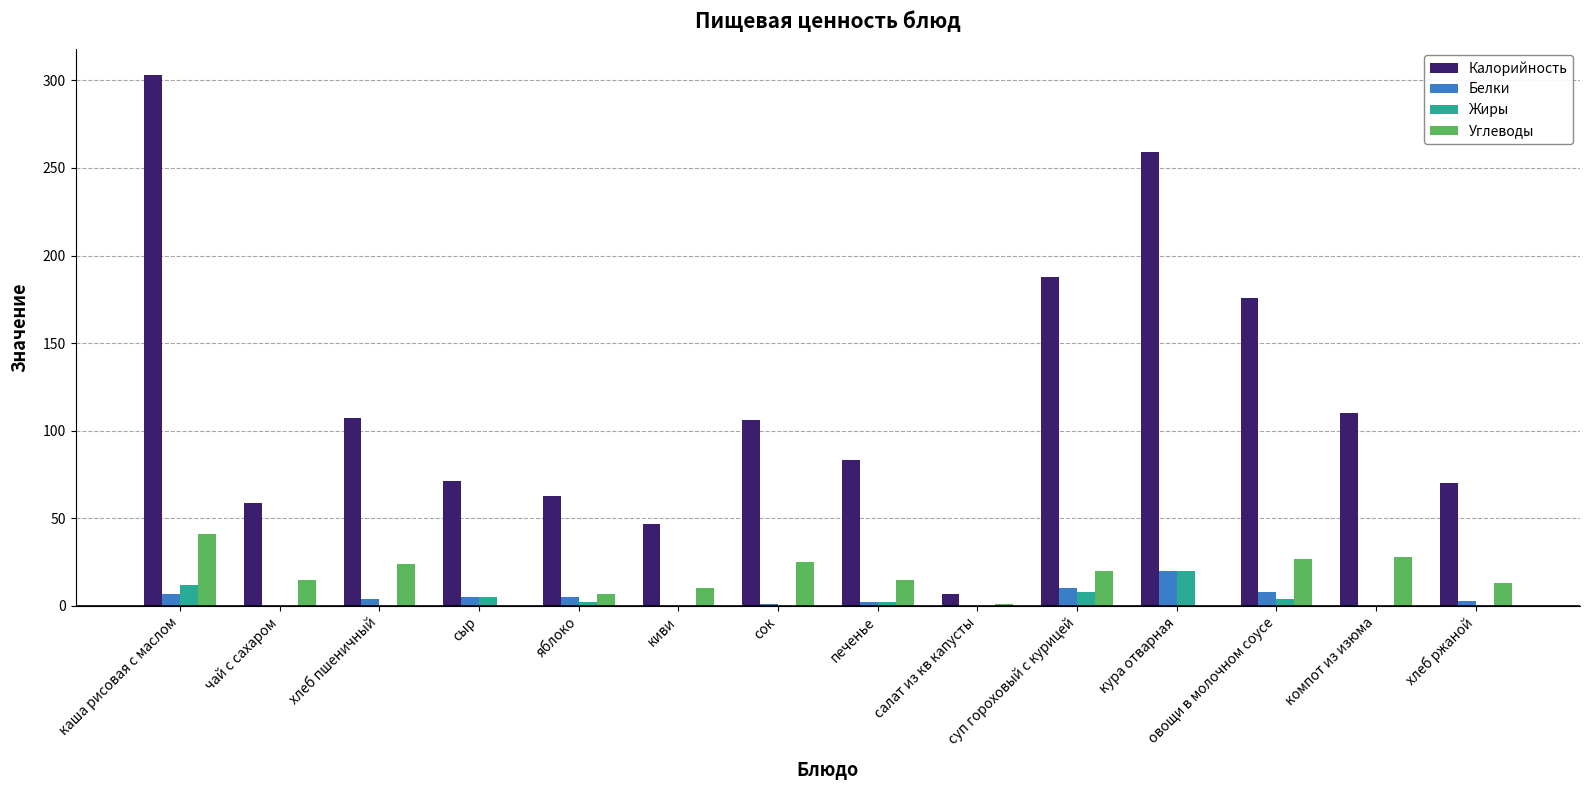

What is the highest value of the Жиры series?

20